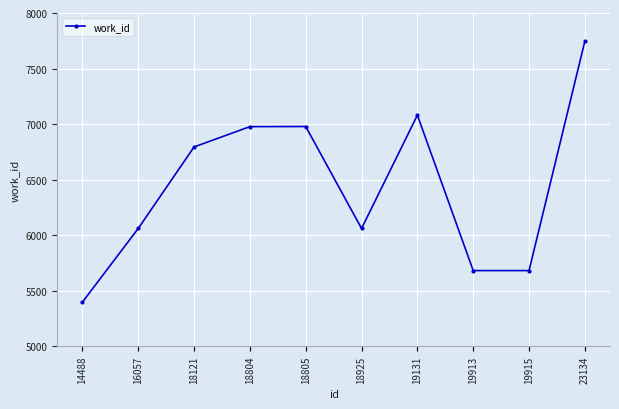

How many points are higher than both their immediate neighbors (excluding endpoints)?

2